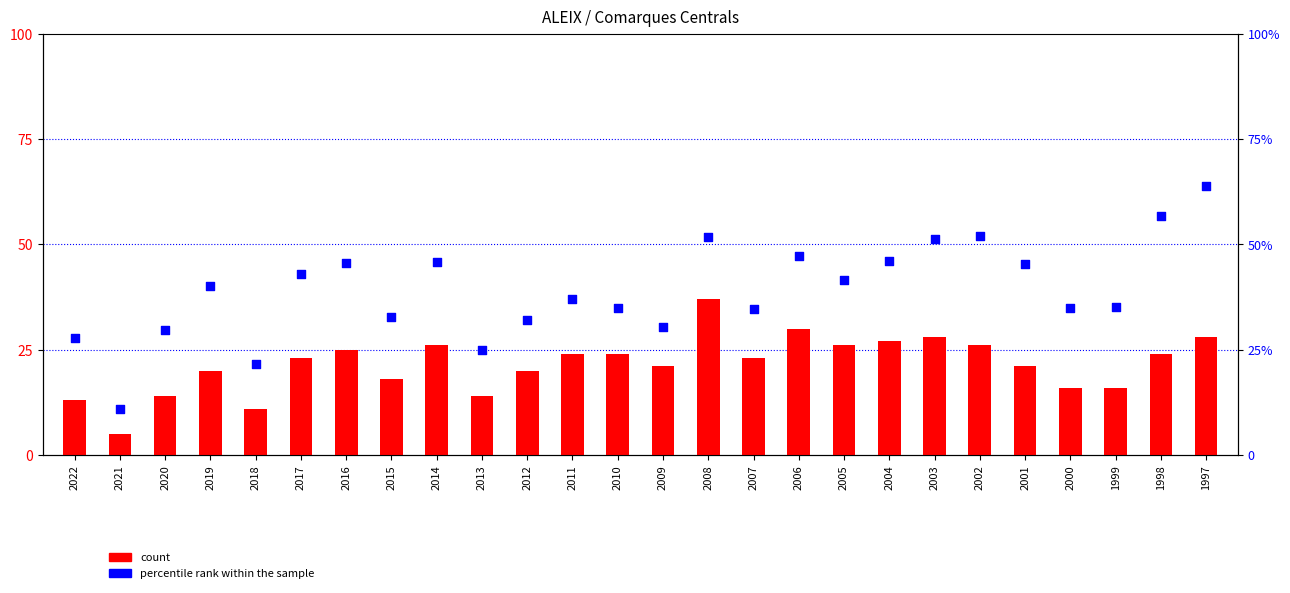

Is the value of percentile rank within the sample at 2002 greater than the value of count at 2006?

Yes